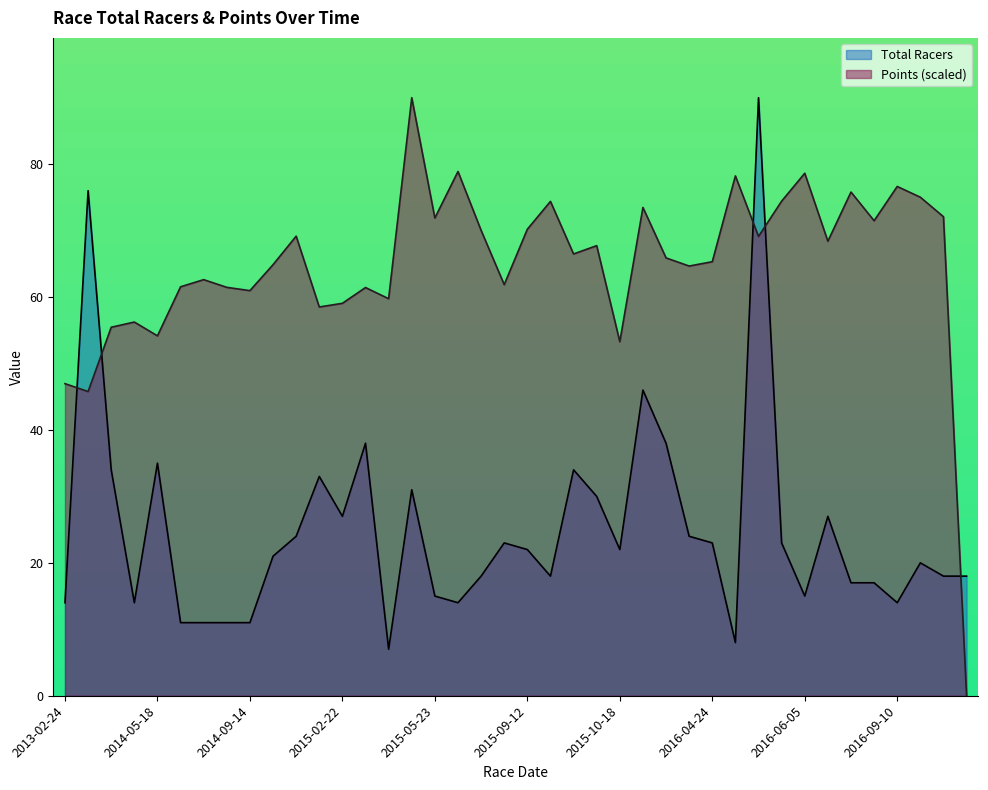

At how many categories does at least one series exceed 42?

39